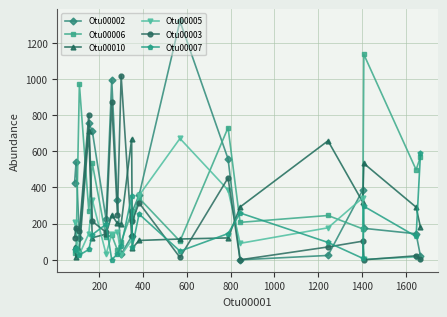

At how many categories does at least one series exceed 941?

5